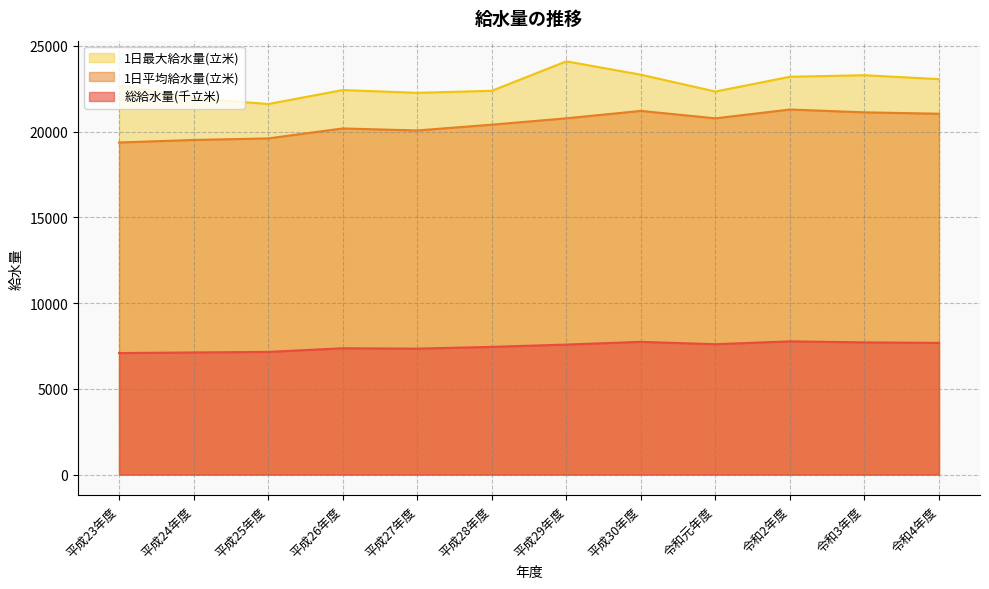

Count the number of data series in this chart.

3